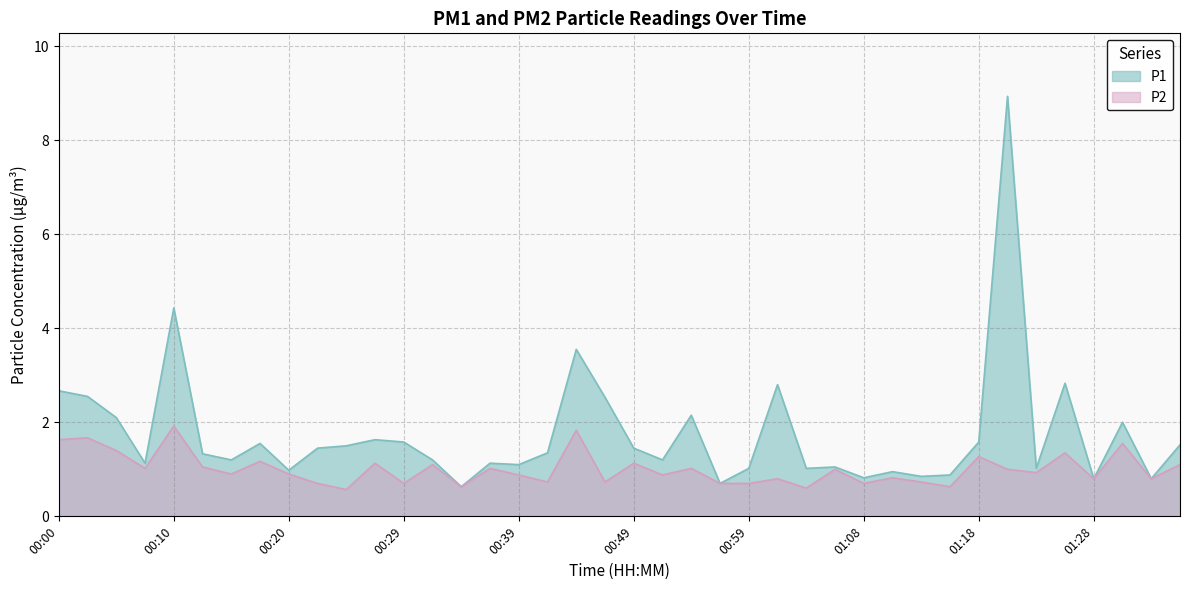

The P1 series shows 1.1 at 00:39. True or false?

True